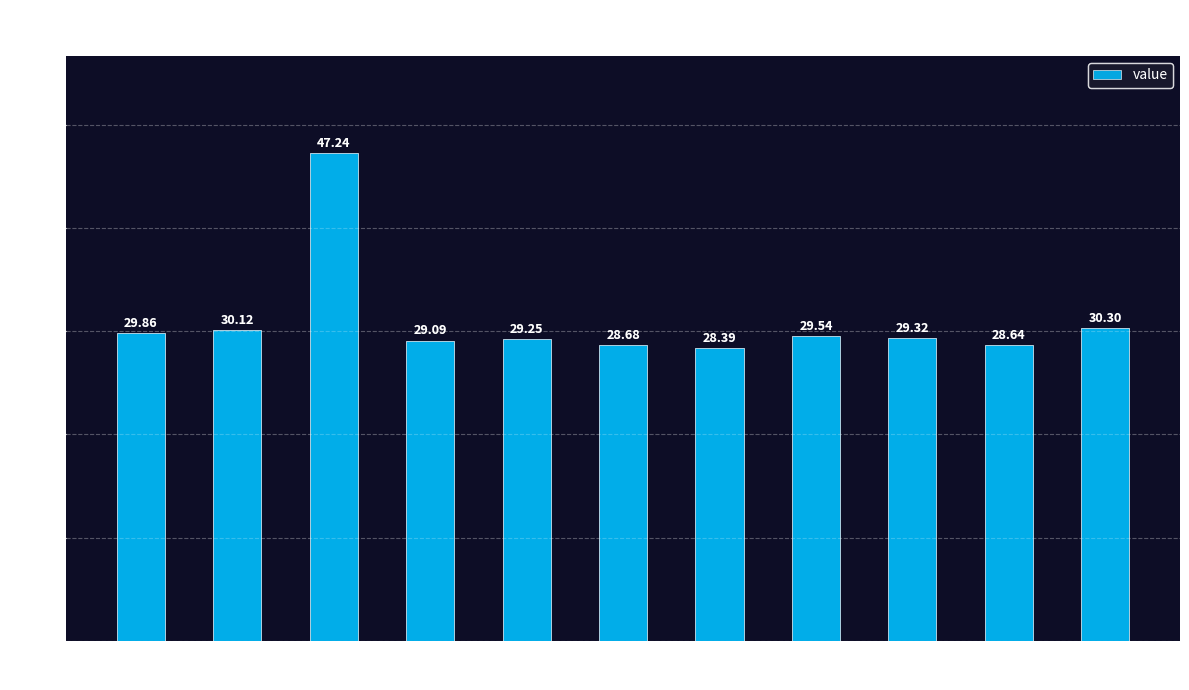

Which label corresponds to the smallest value in the chart?

15:16